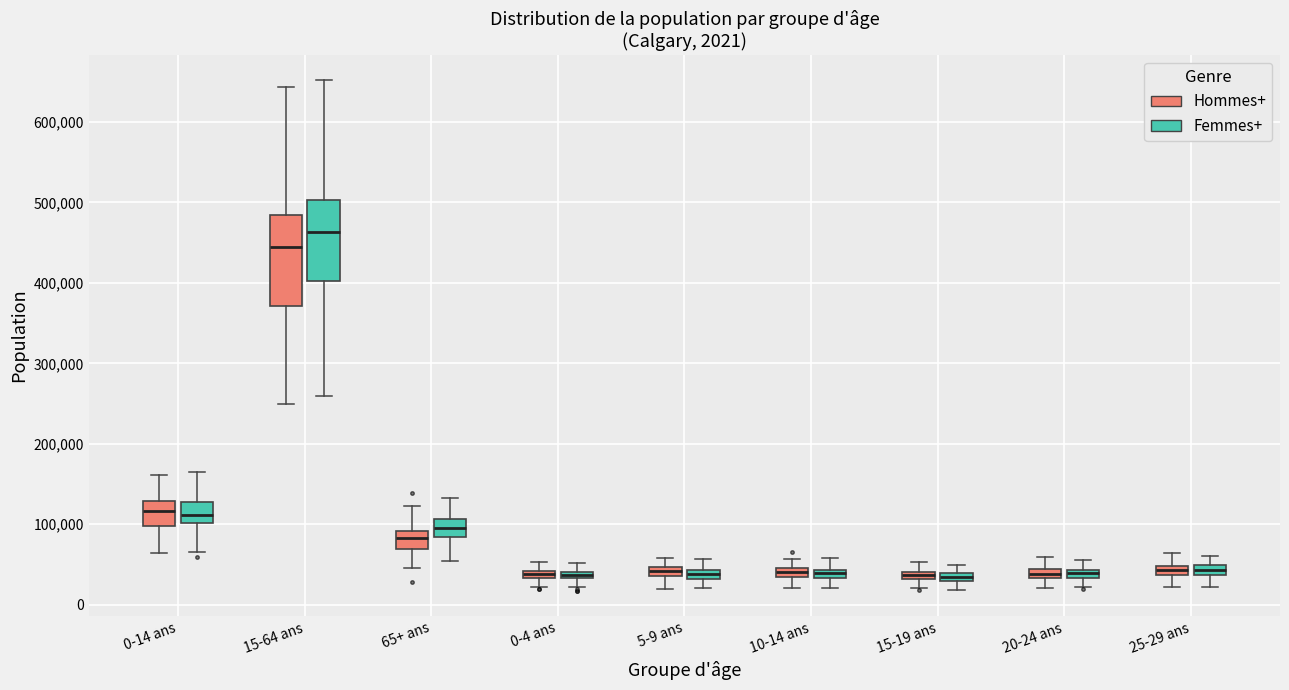

Which box's median line is the highest?

15-64 ans (Femmes+)